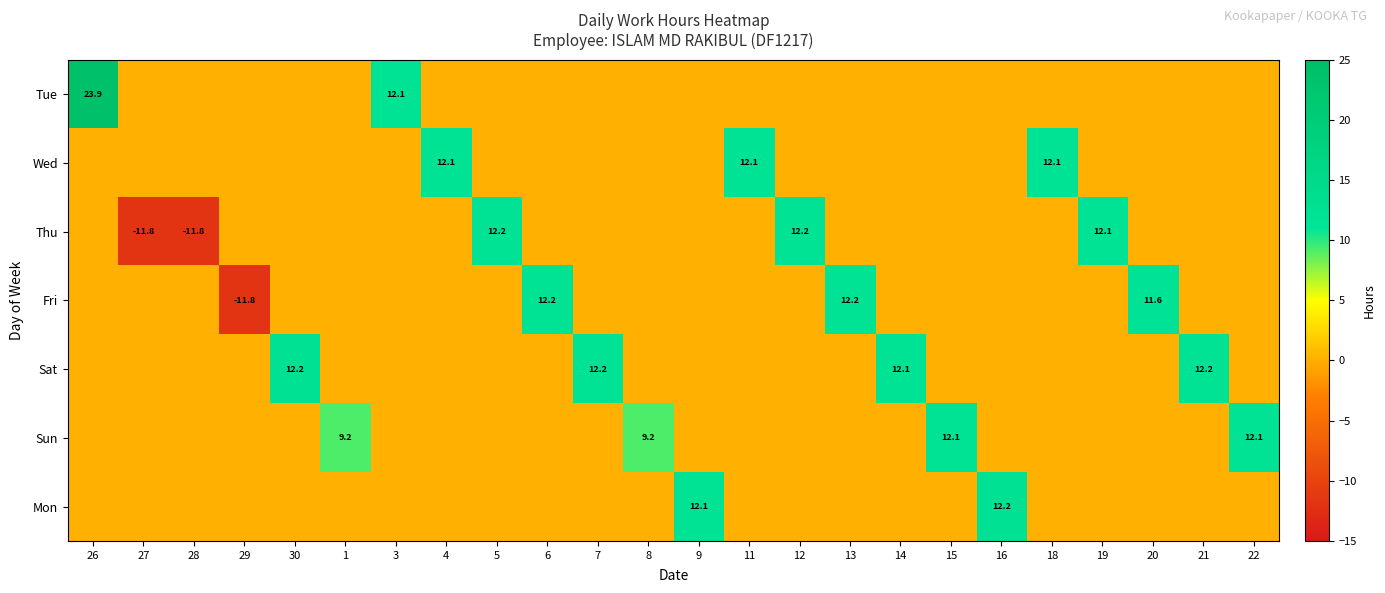

List the labels in order of Sun value, largest first.

15, 22, 1, 8, 26, 27, 28, 29, 30, 3, 4, 5, 6, 7, 9, 11, 12, 13, 14, 16, 18, 19, 20, 21